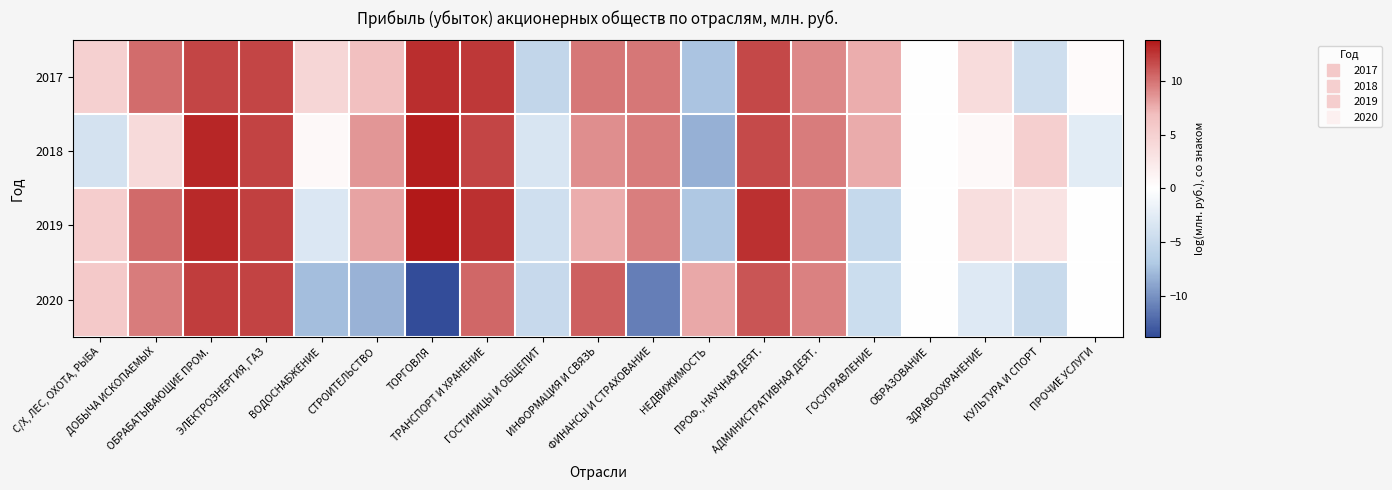

At which category is the sum across all series the highest?

ОБРАБАТЫВАЮЩИЕ ПРОМ.